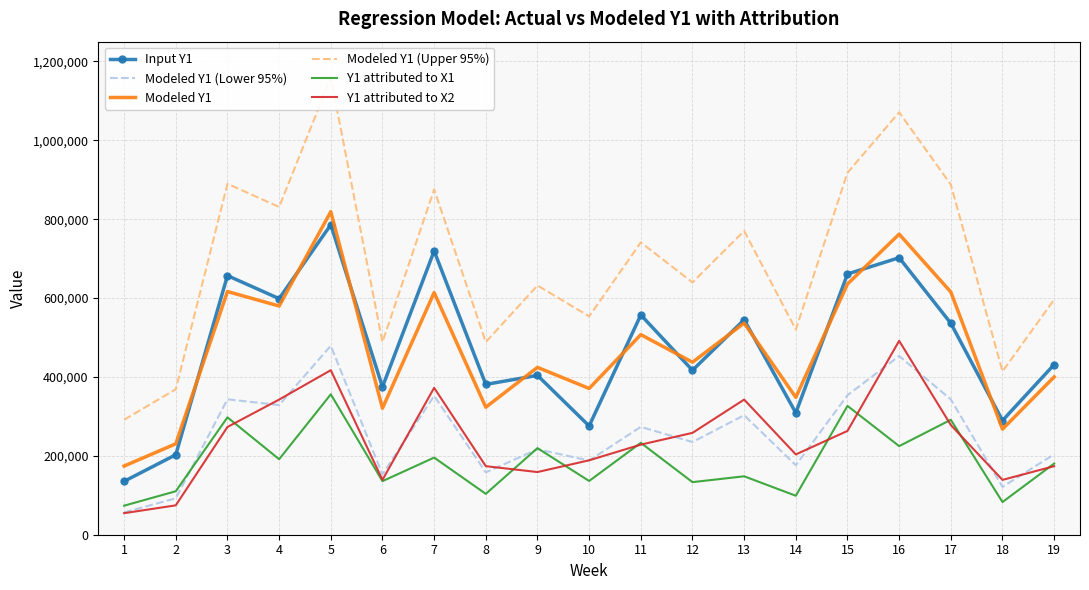

How many values in the Y1 attributed to X1 series exceed 180421?

10